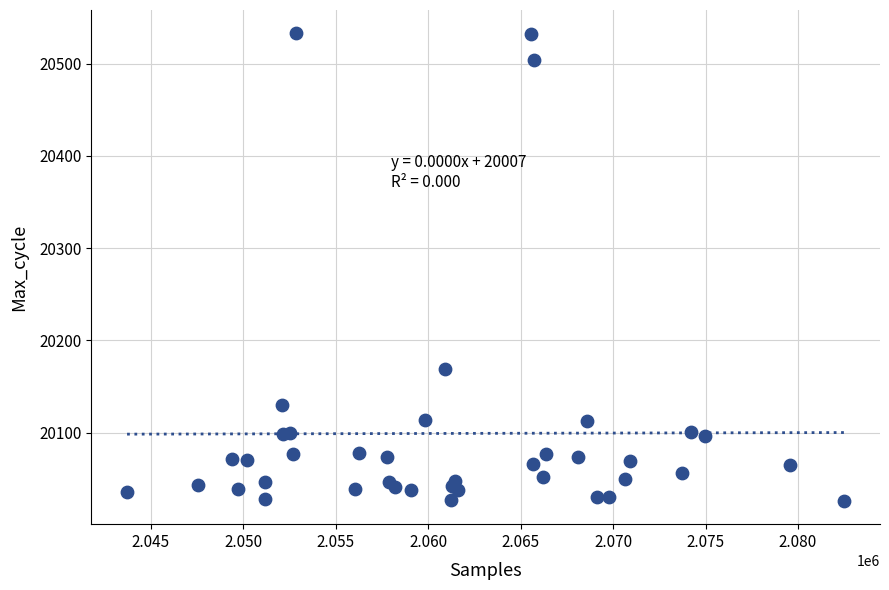

What Y value in the scatter plot is closest to 20279?

20169